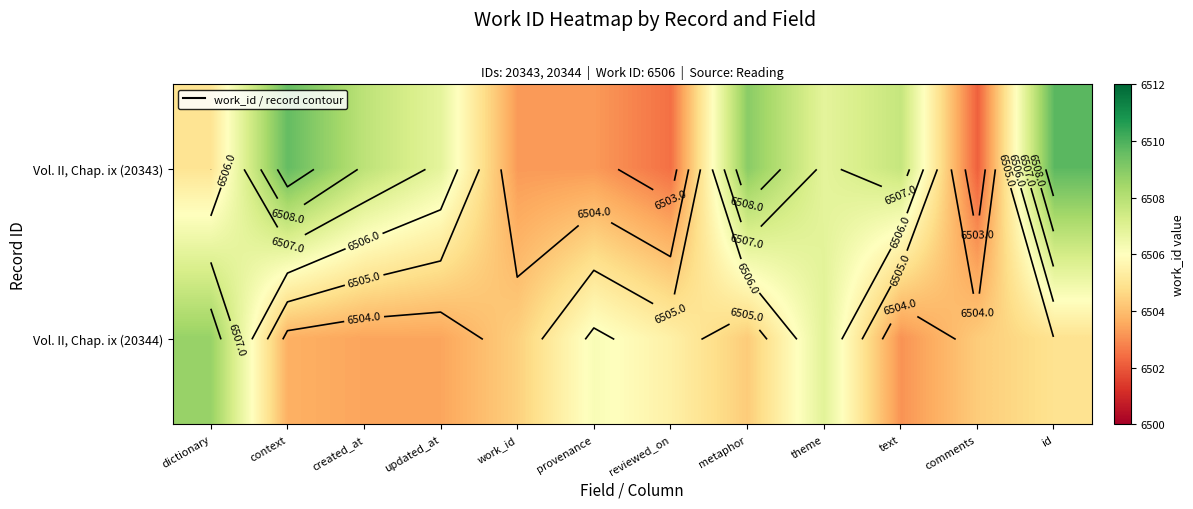

Is it true that Vol. II, Chap. ix (20344) equals 6503.5 at created_at?

True